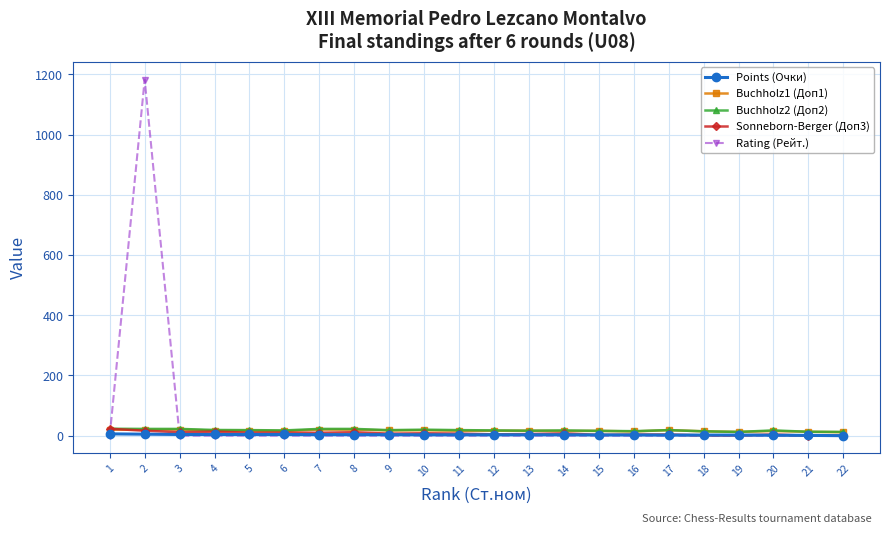

At which category is the sum across all series the highest?

2